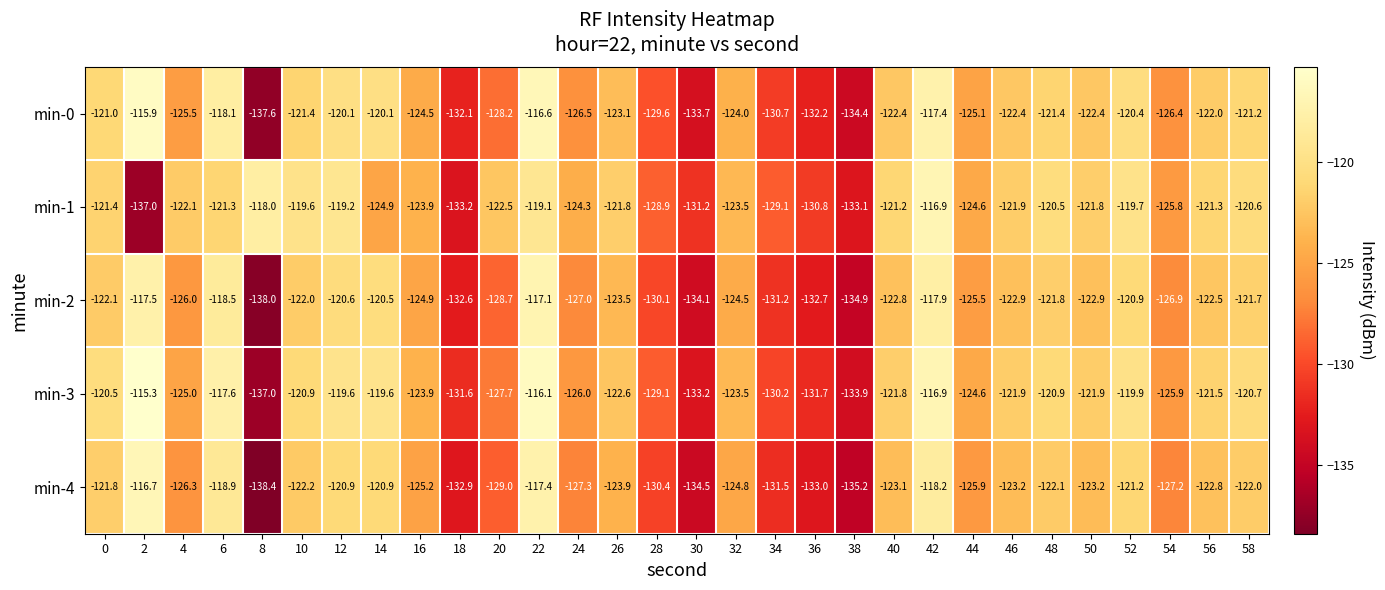

At which category does the chart reach its minimum across all series?

8